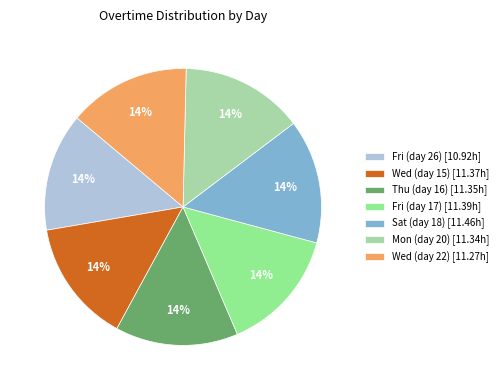

To the nearest percent, what is the average slice percentage?

14%